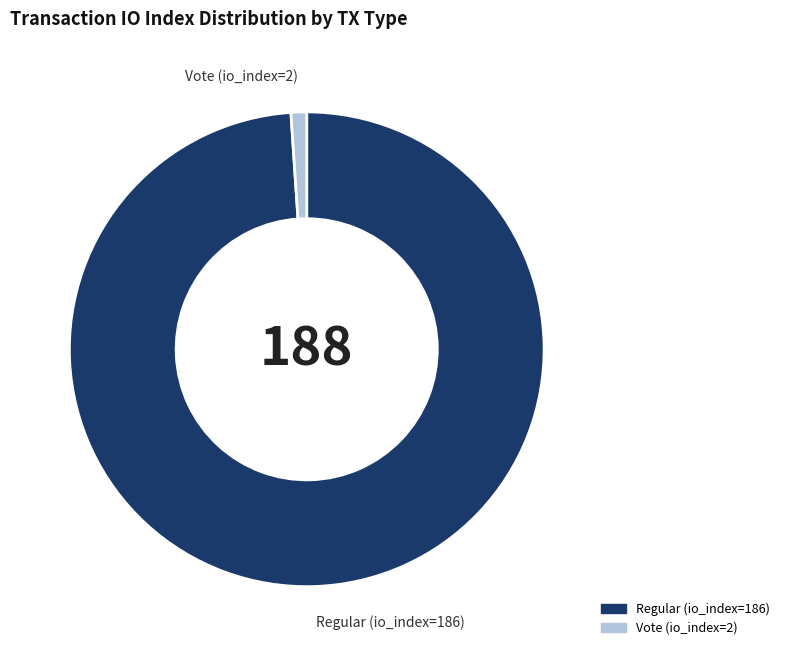

Between Vote (io_index=2) and Regular (io_index=186), which is larger?

Regular (io_index=186)